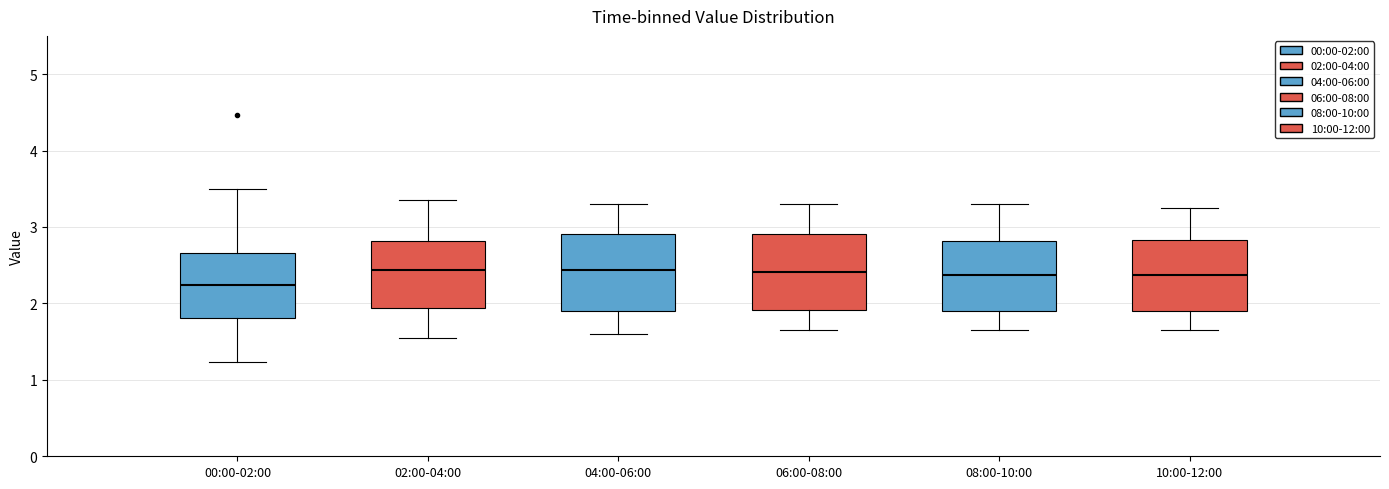

Reading left to right, transcribe this box plot: for each box, give where its median line is, the range the box spans, and where its two whiskers end, as read against the y-axis. The values are not printed on the chart, so give them approximately, as read against the axis.

00:00-02:00: median 2.2, box 1.8 to 2.7, whiskers 1.2 to 3.5
02:00-04:00: median 2.4, box 1.9 to 2.8, whiskers 1.6 to 3.4
04:00-06:00: median 2.4, box 1.9 to 2.9, whiskers 1.6 to 3.3
06:00-08:00: median 2.4, box 1.9 to 2.9, whiskers 1.7 to 3.3
08:00-10:00: median 2.4, box 1.9 to 2.8, whiskers 1.7 to 3.3
10:00-12:00: median 2.4, box 1.9 to 2.8, whiskers 1.7 to 3.3